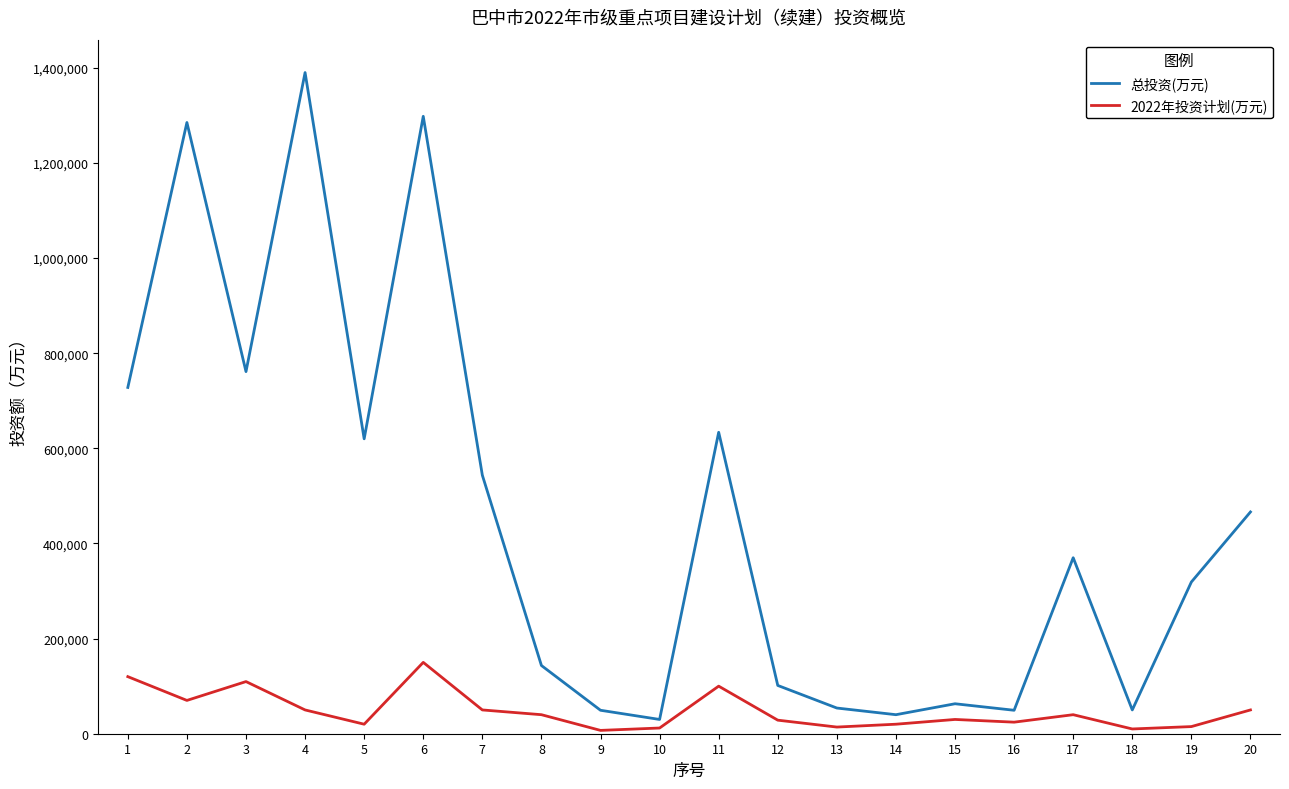

Which series has the largest total across all categories?

总投资(万元)